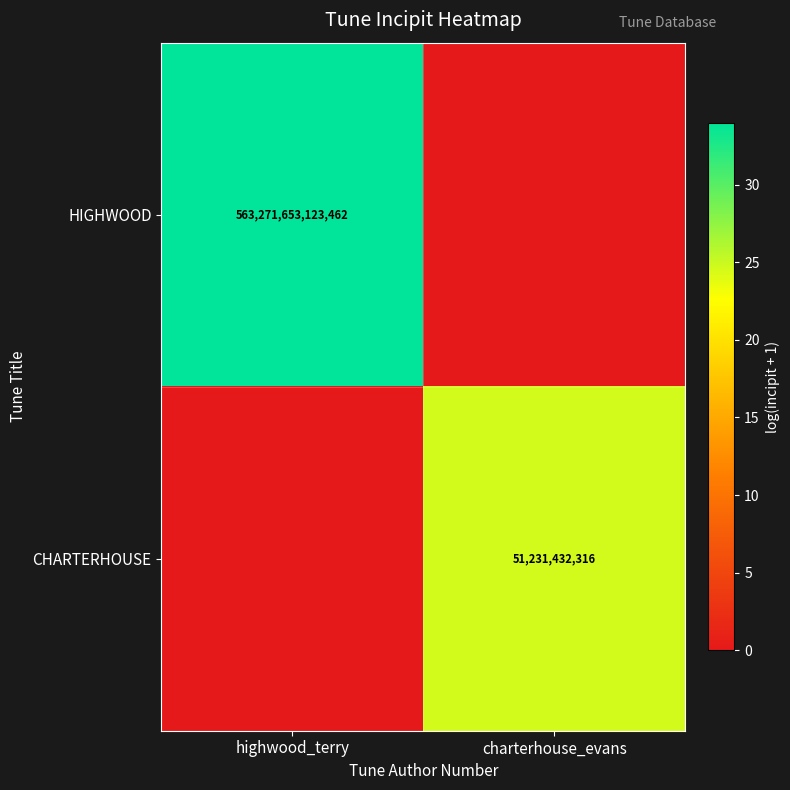

What is the total value across all series at charterhouse_evans?

24.7